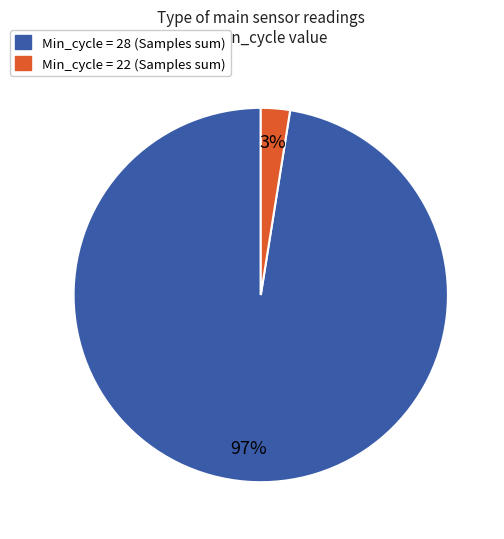

Between Min_cycle = 22 (Samples sum) and Min_cycle = 28 (Samples sum), which is larger?

Min_cycle = 28 (Samples sum)